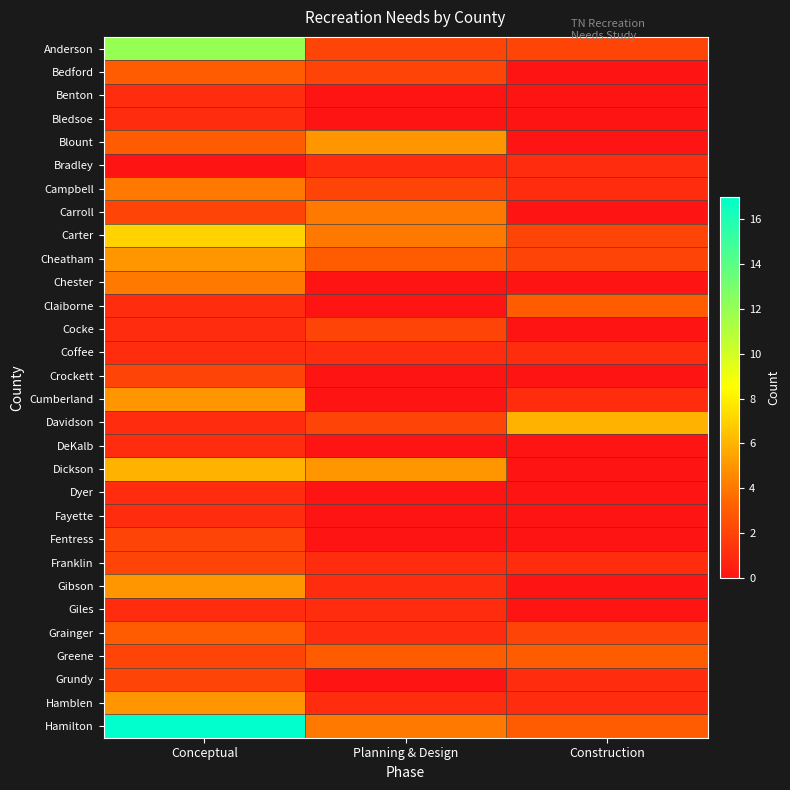

Which label corresponds to the largest value in the chart?

Conceptual